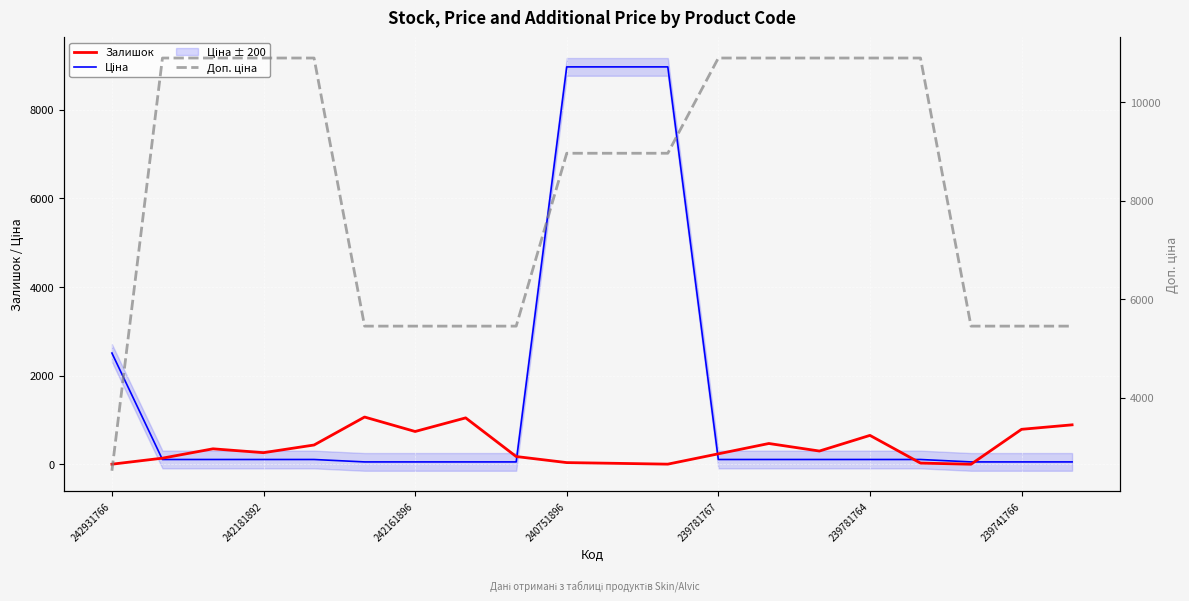

Count the Доп. ціна values in the range 5452 to 10903.

19